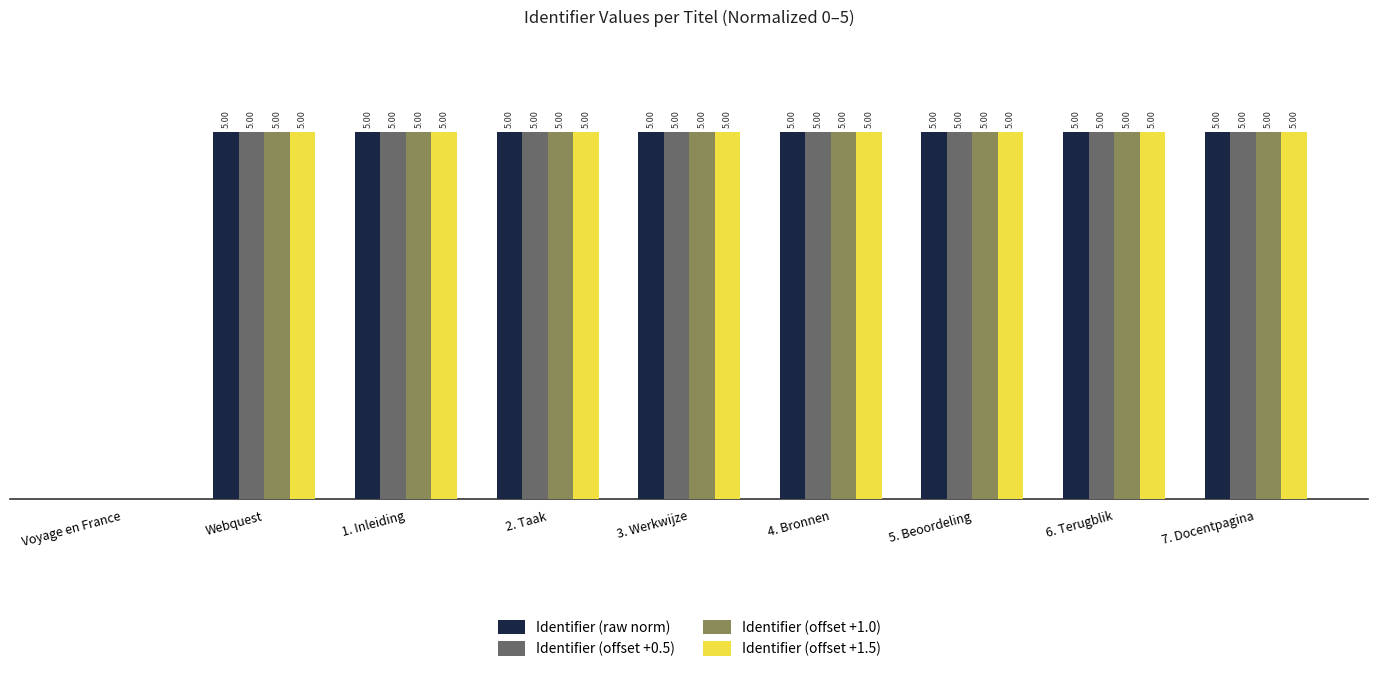

Does the chart contain stacked bars?

No